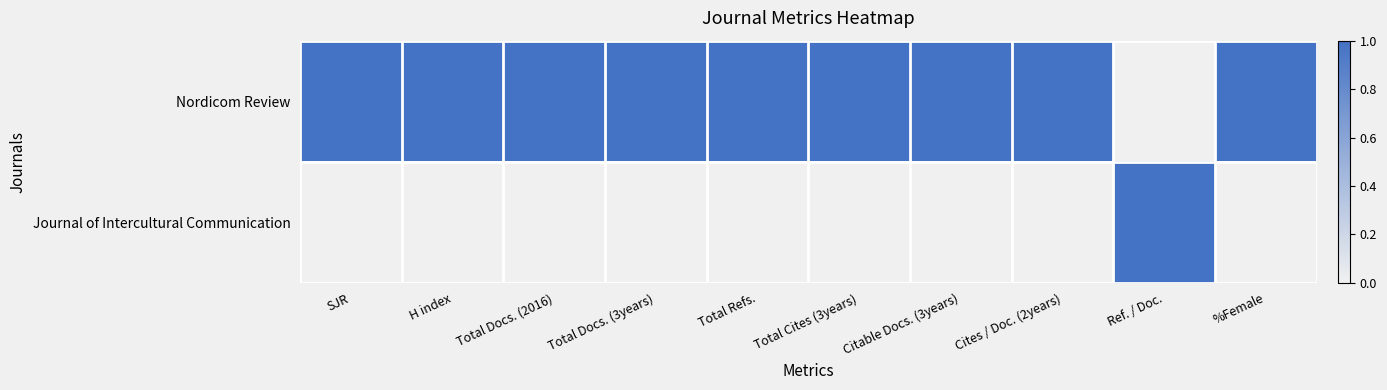

List the series in order of their peak value, lowest first.

Nordicom Review, Journal of Intercultural Communication